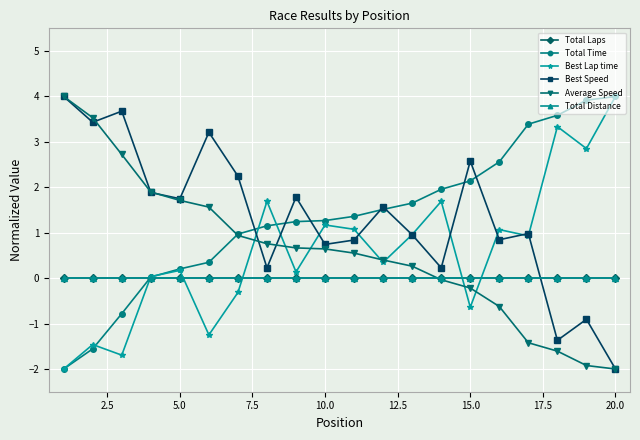

Is this an area chart (filled region under the line)?

No